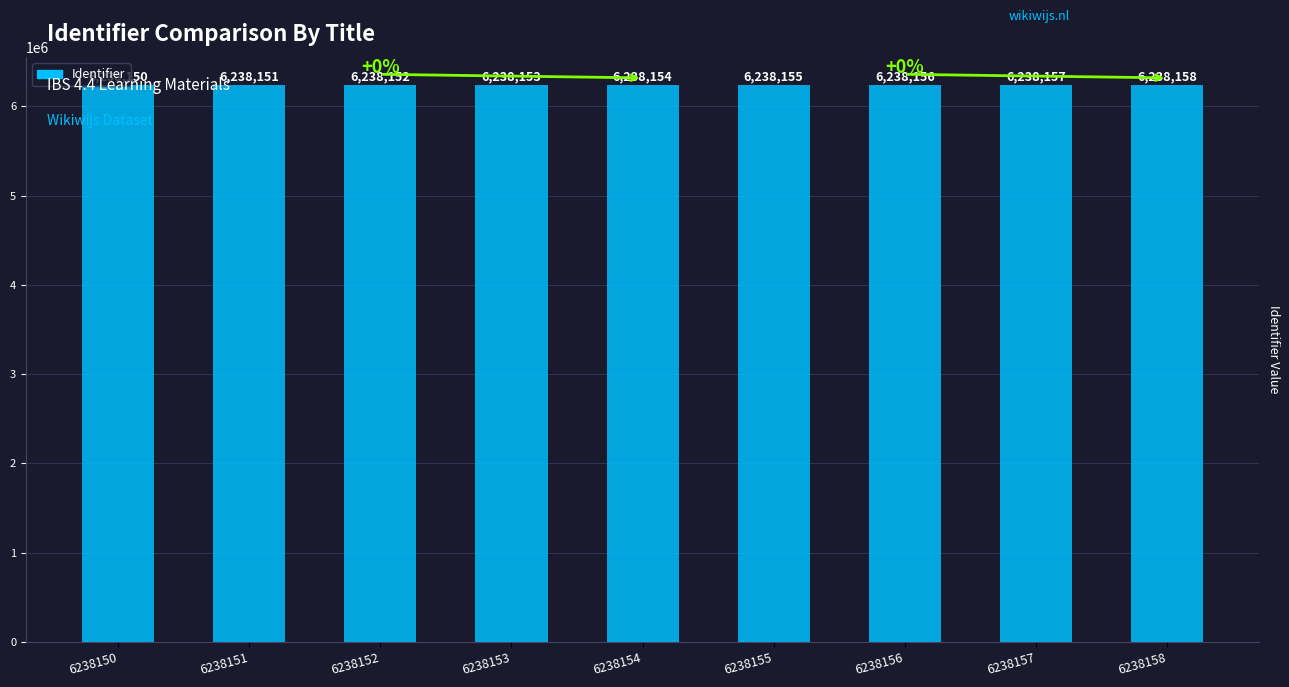

The value at 6238154 is 6238154. True or false?

True